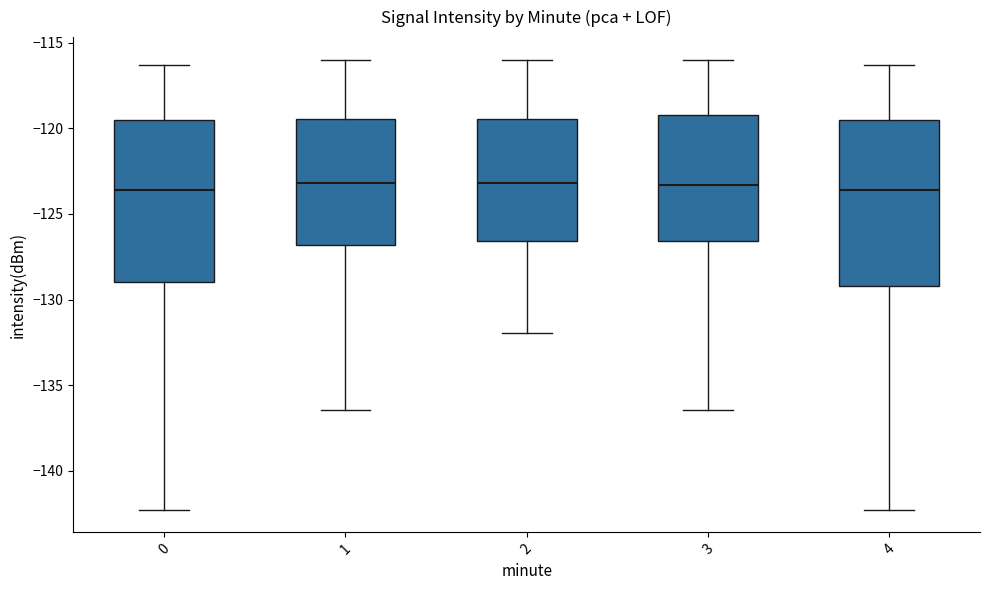

Reading left to right, transcribe this box plot: for each box, give where its median line is, the range the box spans, and where its two whiskers end, as read against the y-axis. The values are not printed on the chart, so give them approximately, as read against the axis.

0: median -123.5, box -129.0 to -119.5, whiskers -142.5 to -116.5
1: median -123.0, box -127.0 to -119.5, whiskers -136.5 to -116.0
2: median -123.0, box -126.5 to -119.5, whiskers -132.0 to -116.0
3: median -123.5, box -126.5 to -119.0, whiskers -136.5 to -116.0
4: median -123.5, box -129.0 to -119.5, whiskers -142.5 to -116.5